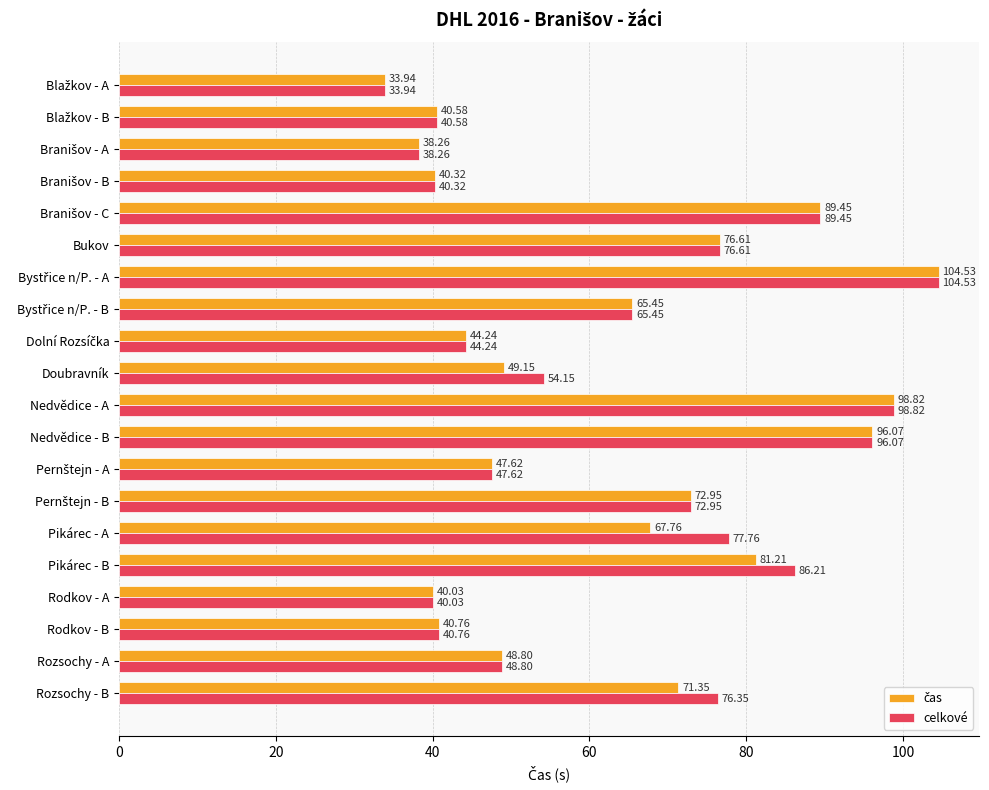

What is the total value across all series at Nedvědice - B?

192.1